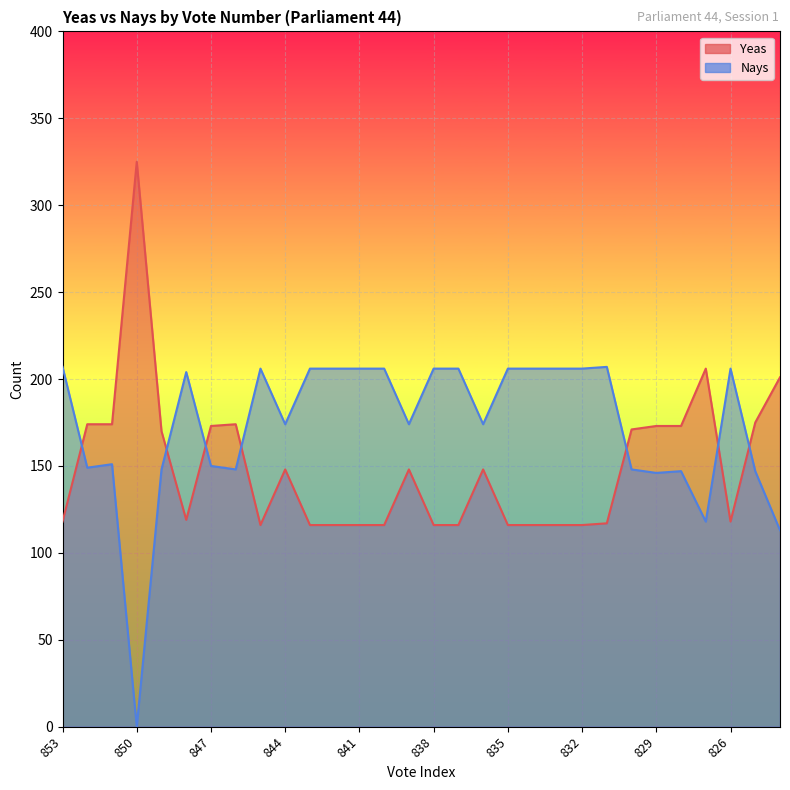

What value does the Yeas series have at 851?

174